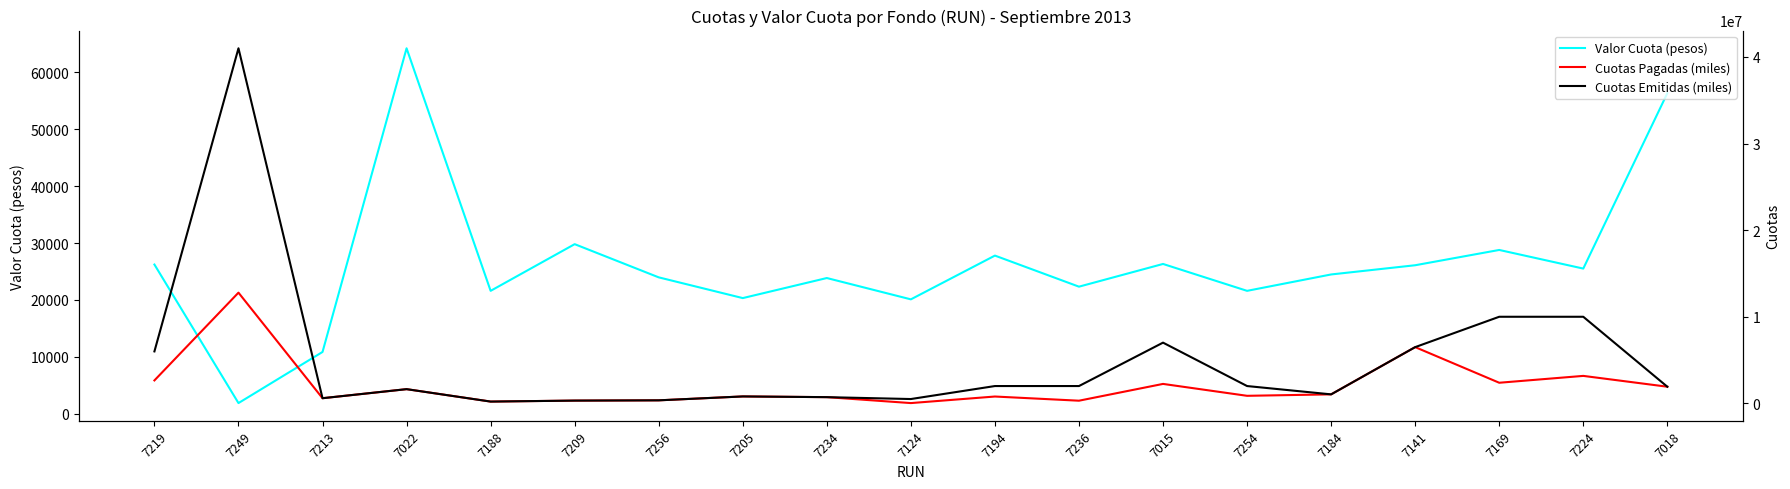

What is the maximum value shown in the chart?

41000000.0